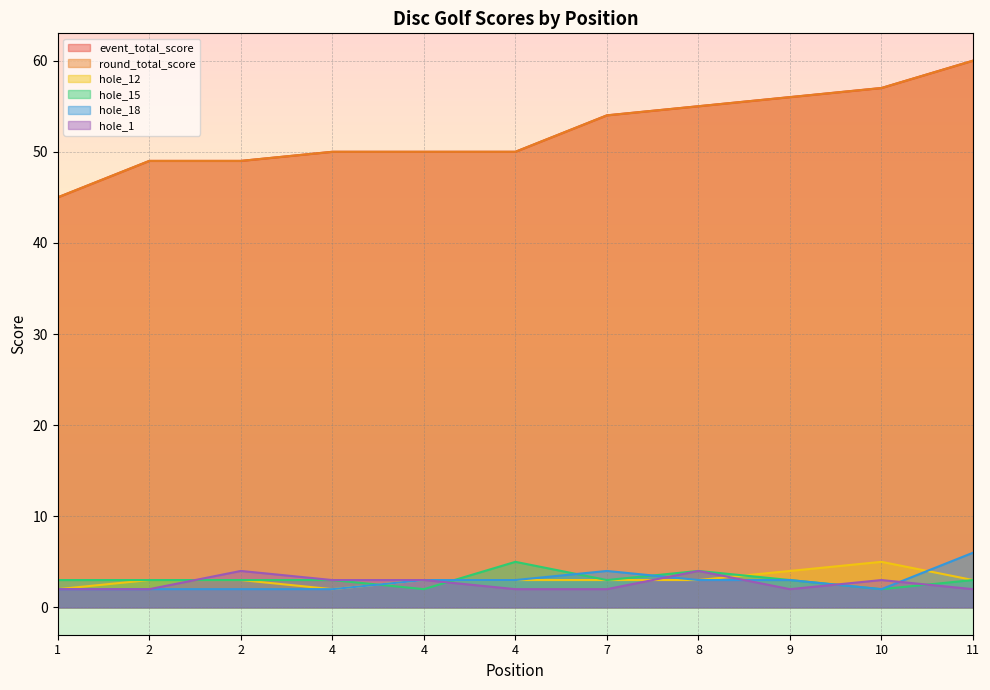

How many interior local valleys does the hole_1 series have?

1